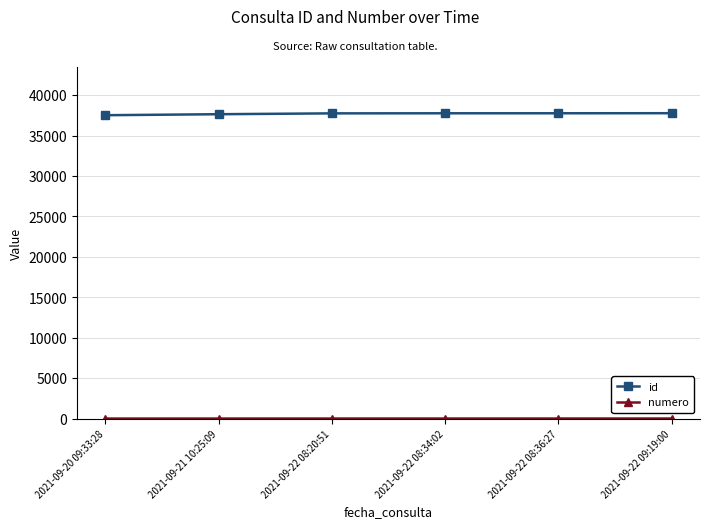

How many lines are shown in the chart?

2